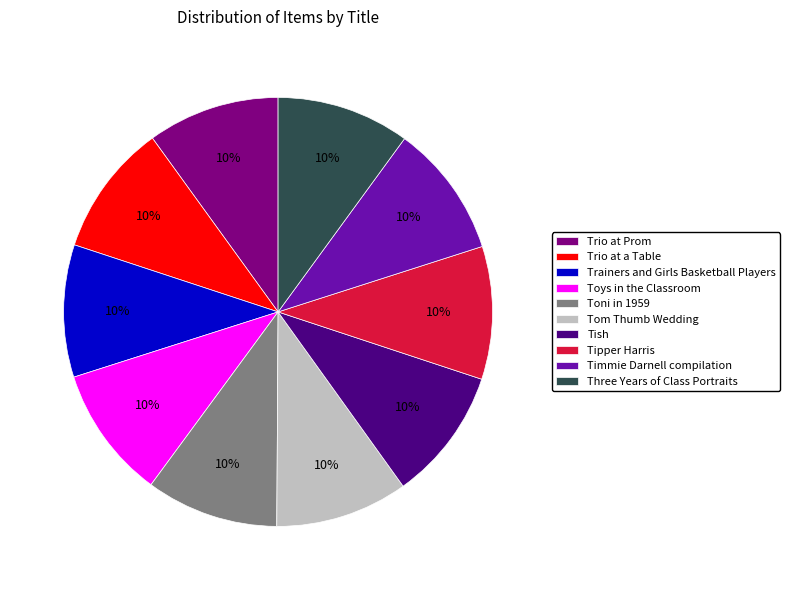

Is there any slice that represents more than half of the pie?

No